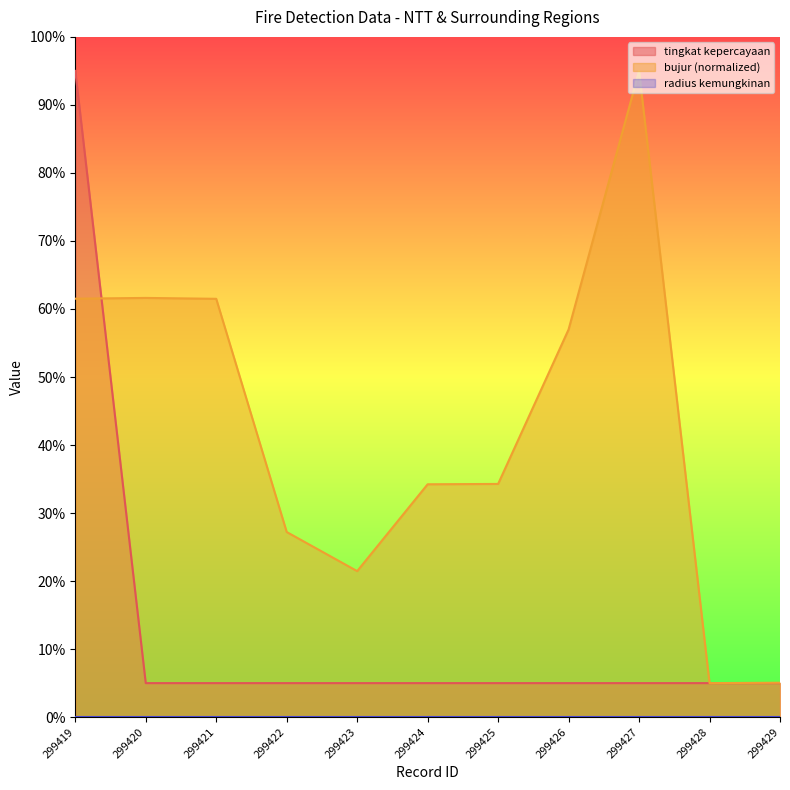

What is the approximate value of bujur at 299425?

34.3